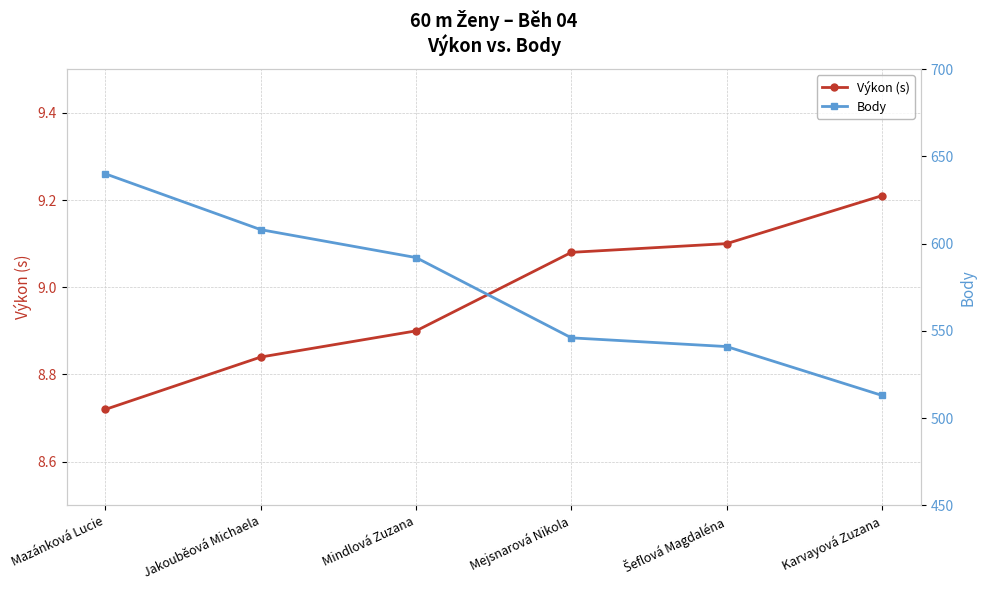

What is the label of the 6th point from the right?

Mazánková Lucie